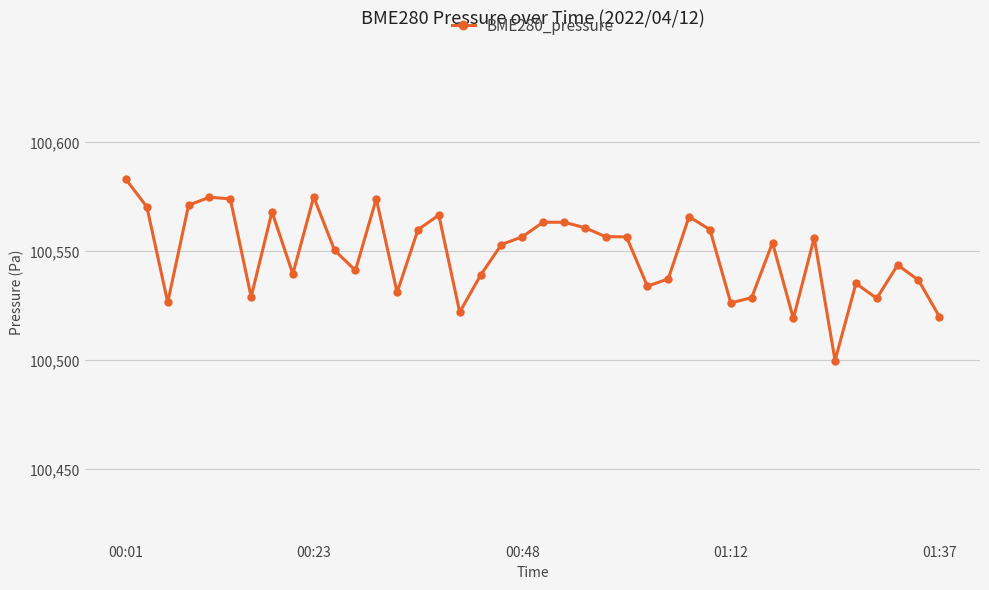

True or false: the data has more than 0 interior local peaks.

True